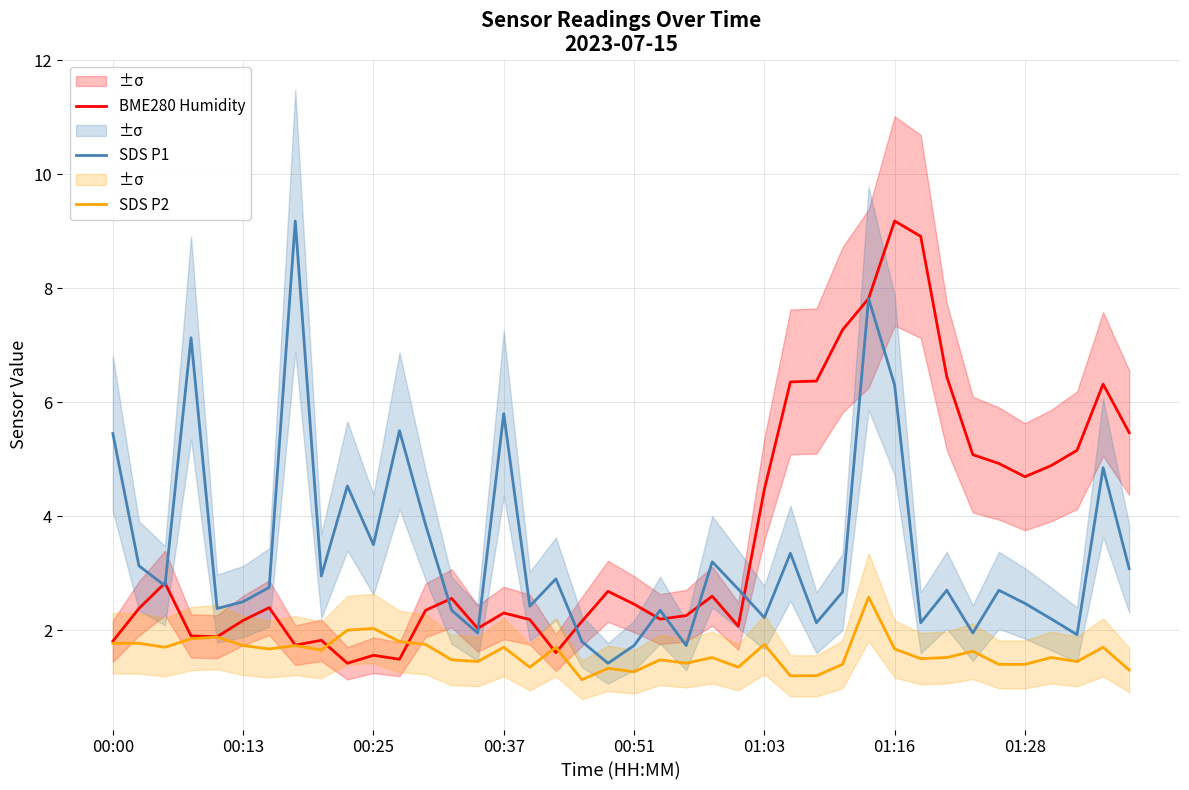

How many interior local valleys does the SDS P1 series have?

13